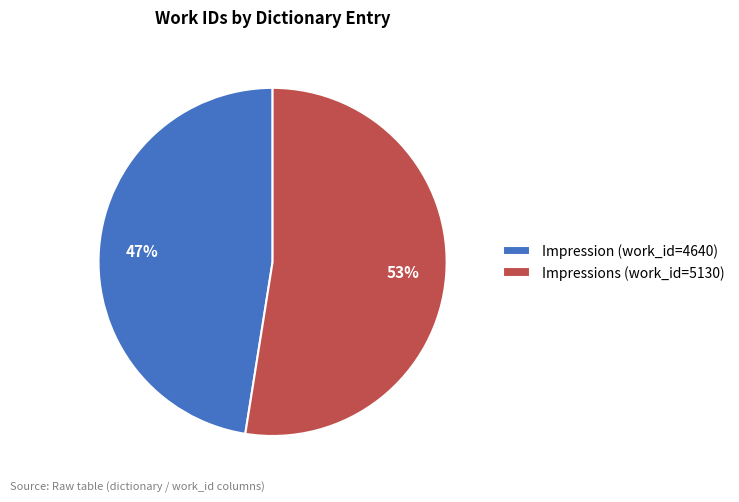

What is the largest slice in the pie chart?

Impressions (work_id=5130)